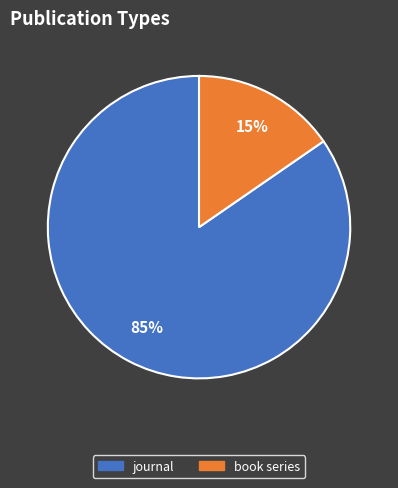

Which category has the smallest portion of the pie?

book series